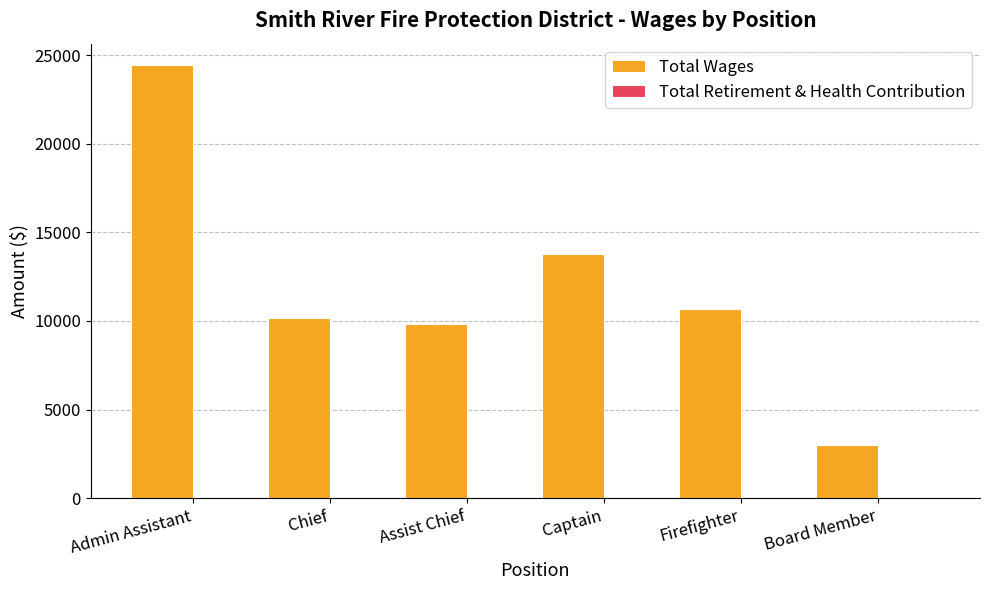

Read the value at Captain.

13786